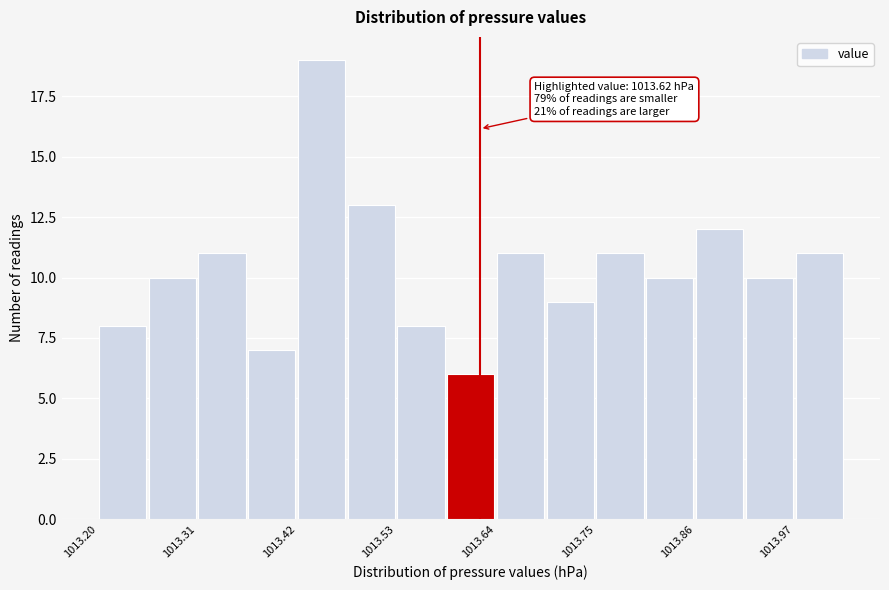

Around what value on the x-axis is the tallest bar? Give the approximate position of its centre, as read against the axis.

1013.44